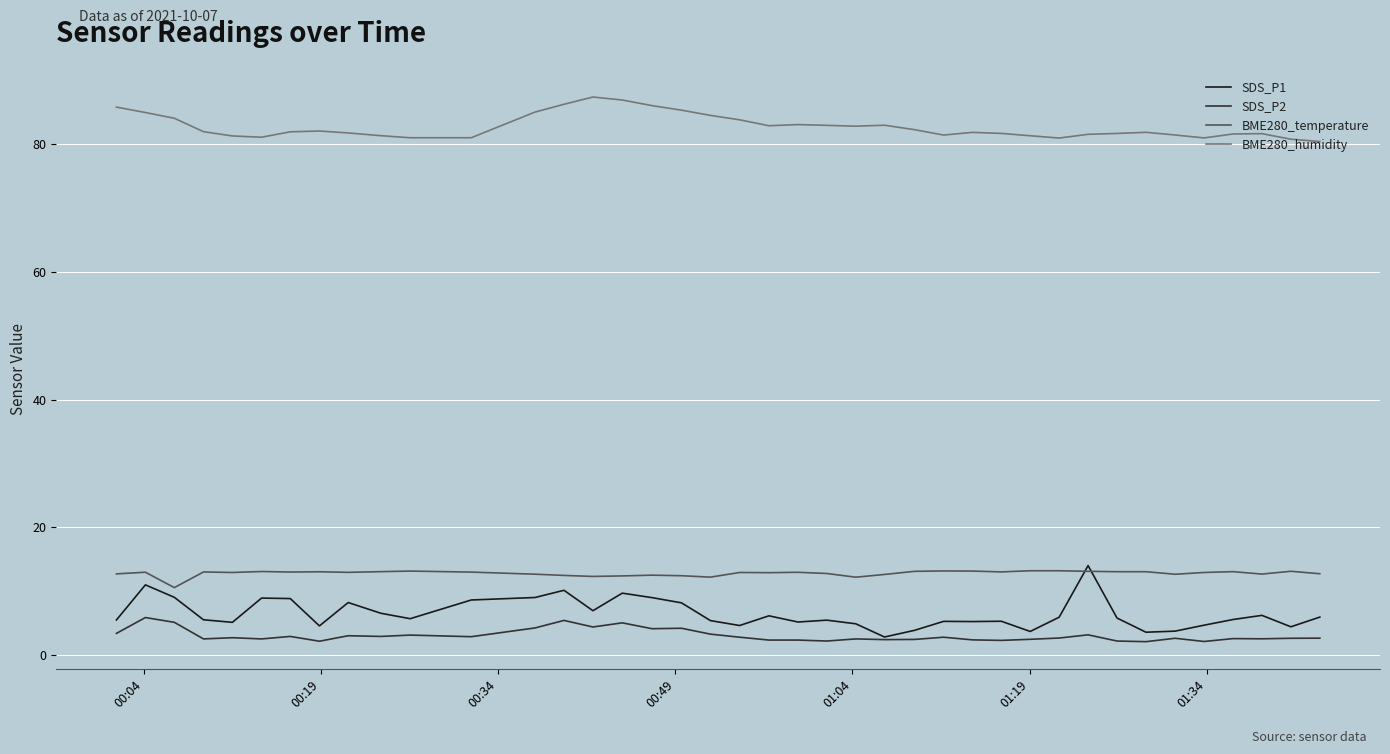

What is the minimum value shown in the chart?

2.1